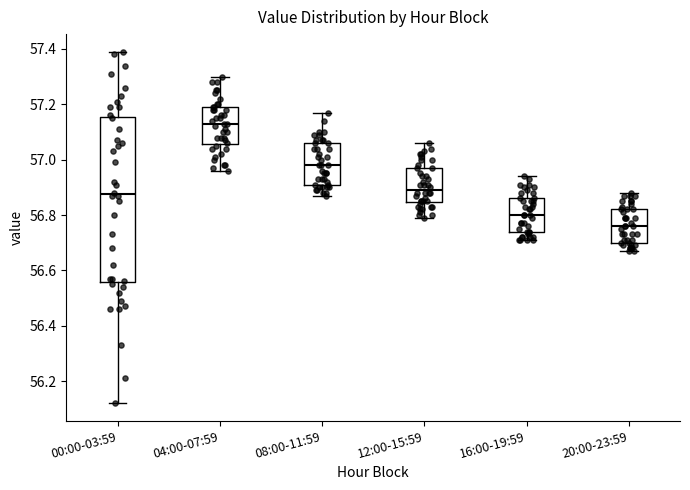

Comparing the boxes themselves (not the whiskers), which one is the tallest?

00:00-03:59